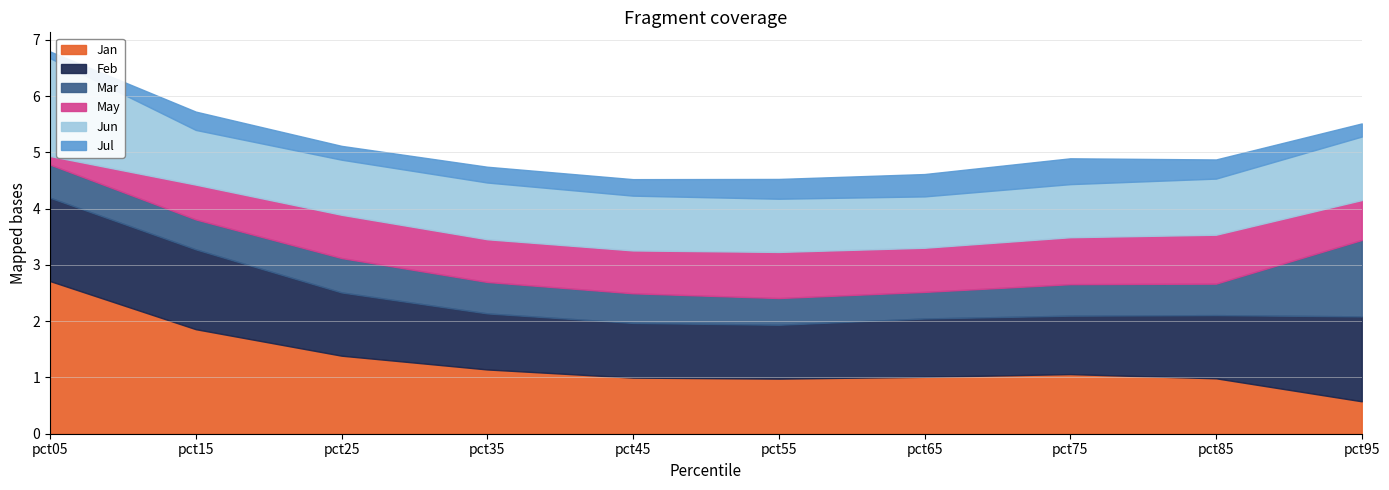

In Feb, how many points are lower than both neighbors (excluding endpoints)?

1